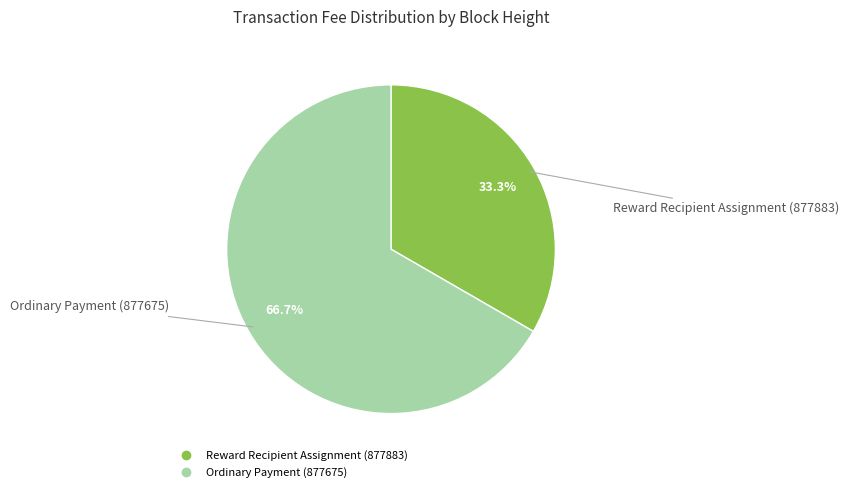

To the nearest percent, what is the average slice percentage?

50%